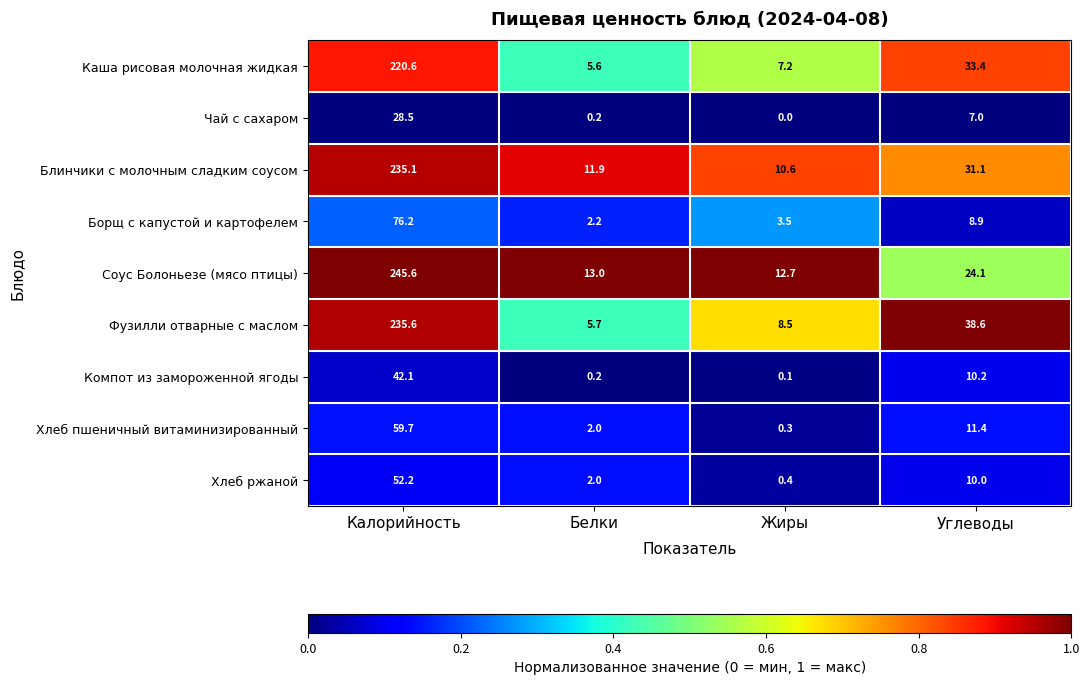

Rank the series by their maximum value, from highest to lowest.

Соус Болоньезе (мясо птицы), Фузилли отварные с маслом, Блинчики с молочным сладким соусом, Каша рисовая молочная жидкая, Борщ с капустой и картофелем, Хлеб пшеничный витаминизированный, Хлеб ржаной, Компот из замороженной ягоды, Чай с сахаром